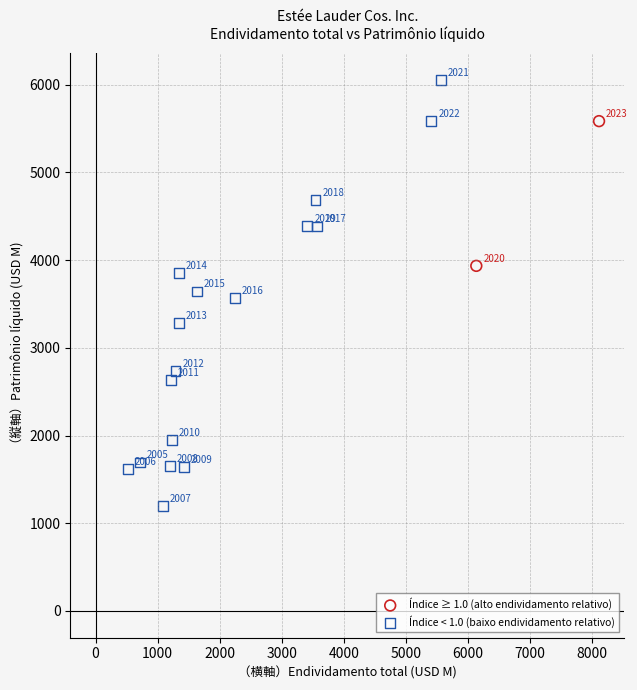

Which series contains the highest Y value?

Índice < 1.0 (baixo endividamento relativo)